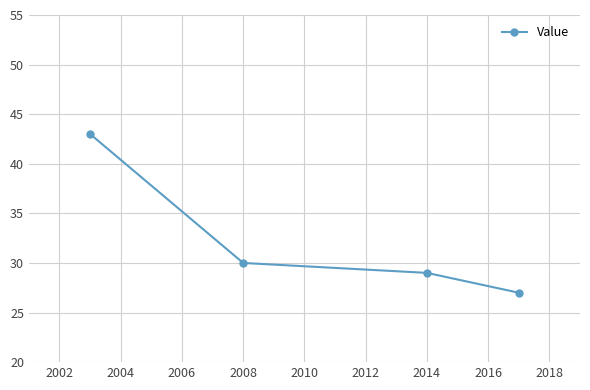

Does the chart display data point markers on the line(s)?

Yes